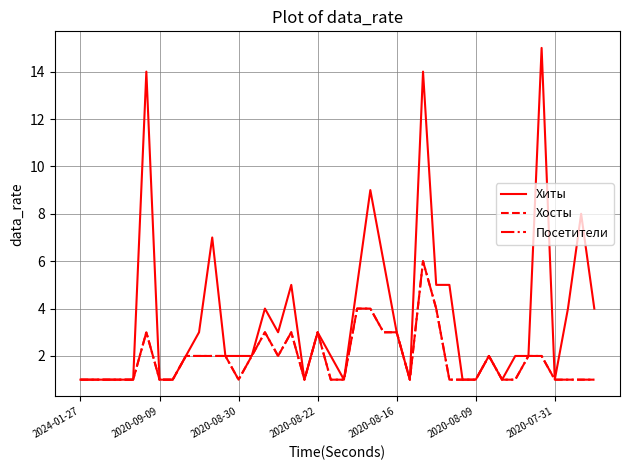

How many lines are shown in the chart?

3